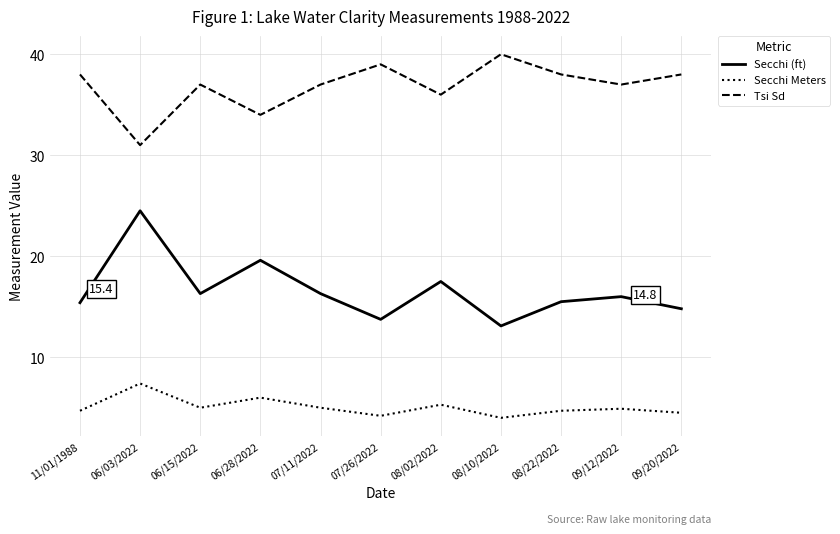

What is the average value of the Tsi Sd series?

36.8